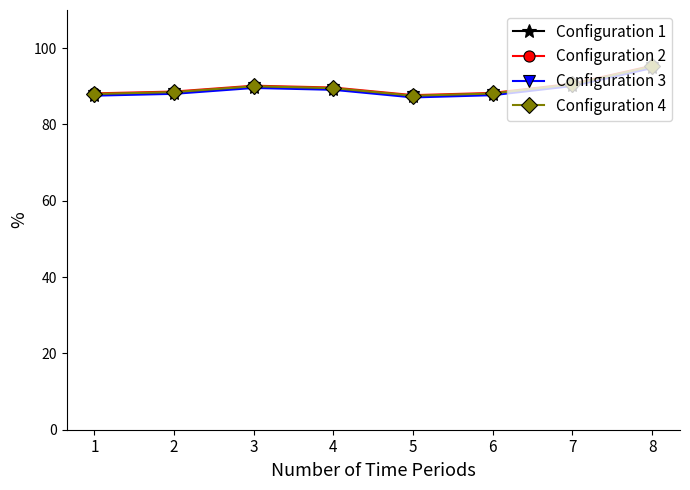

What is the minimum value shown in the chart?

87.1